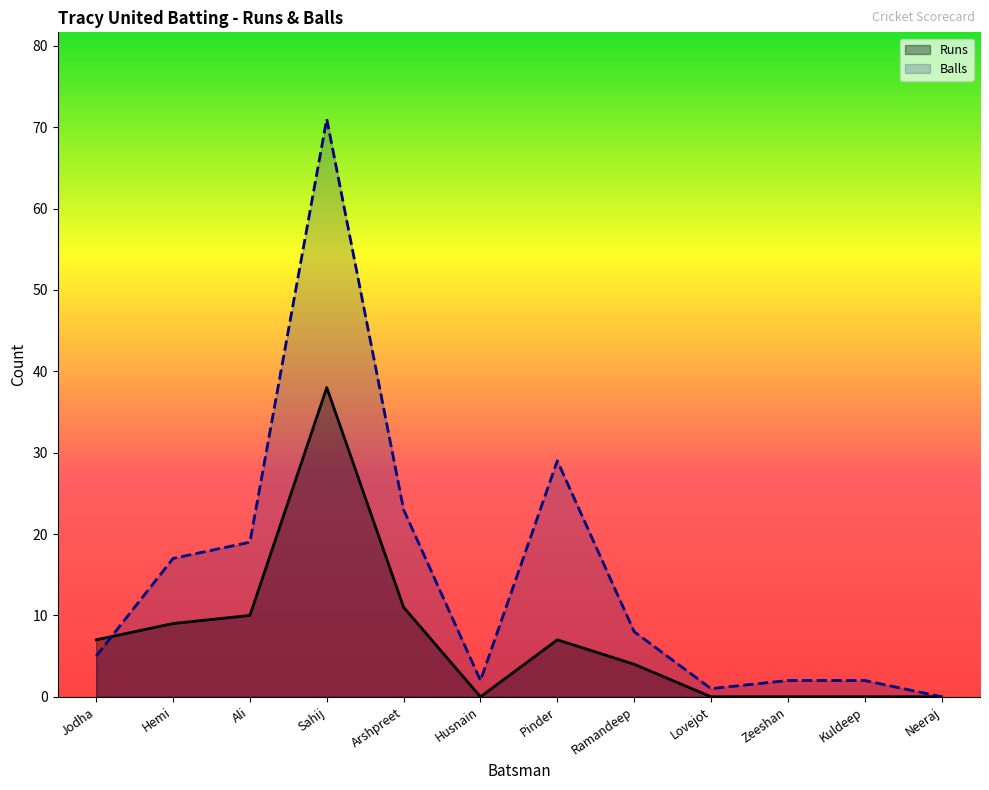

How many lines are shown in the chart?

2